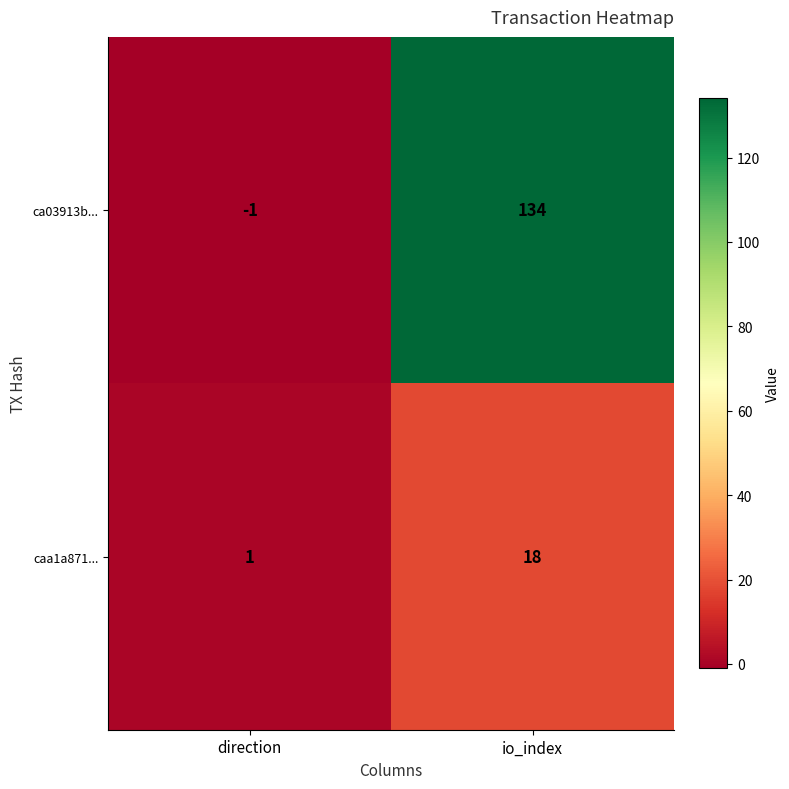

Where is ca03913b... nearest to the value 66?

direction